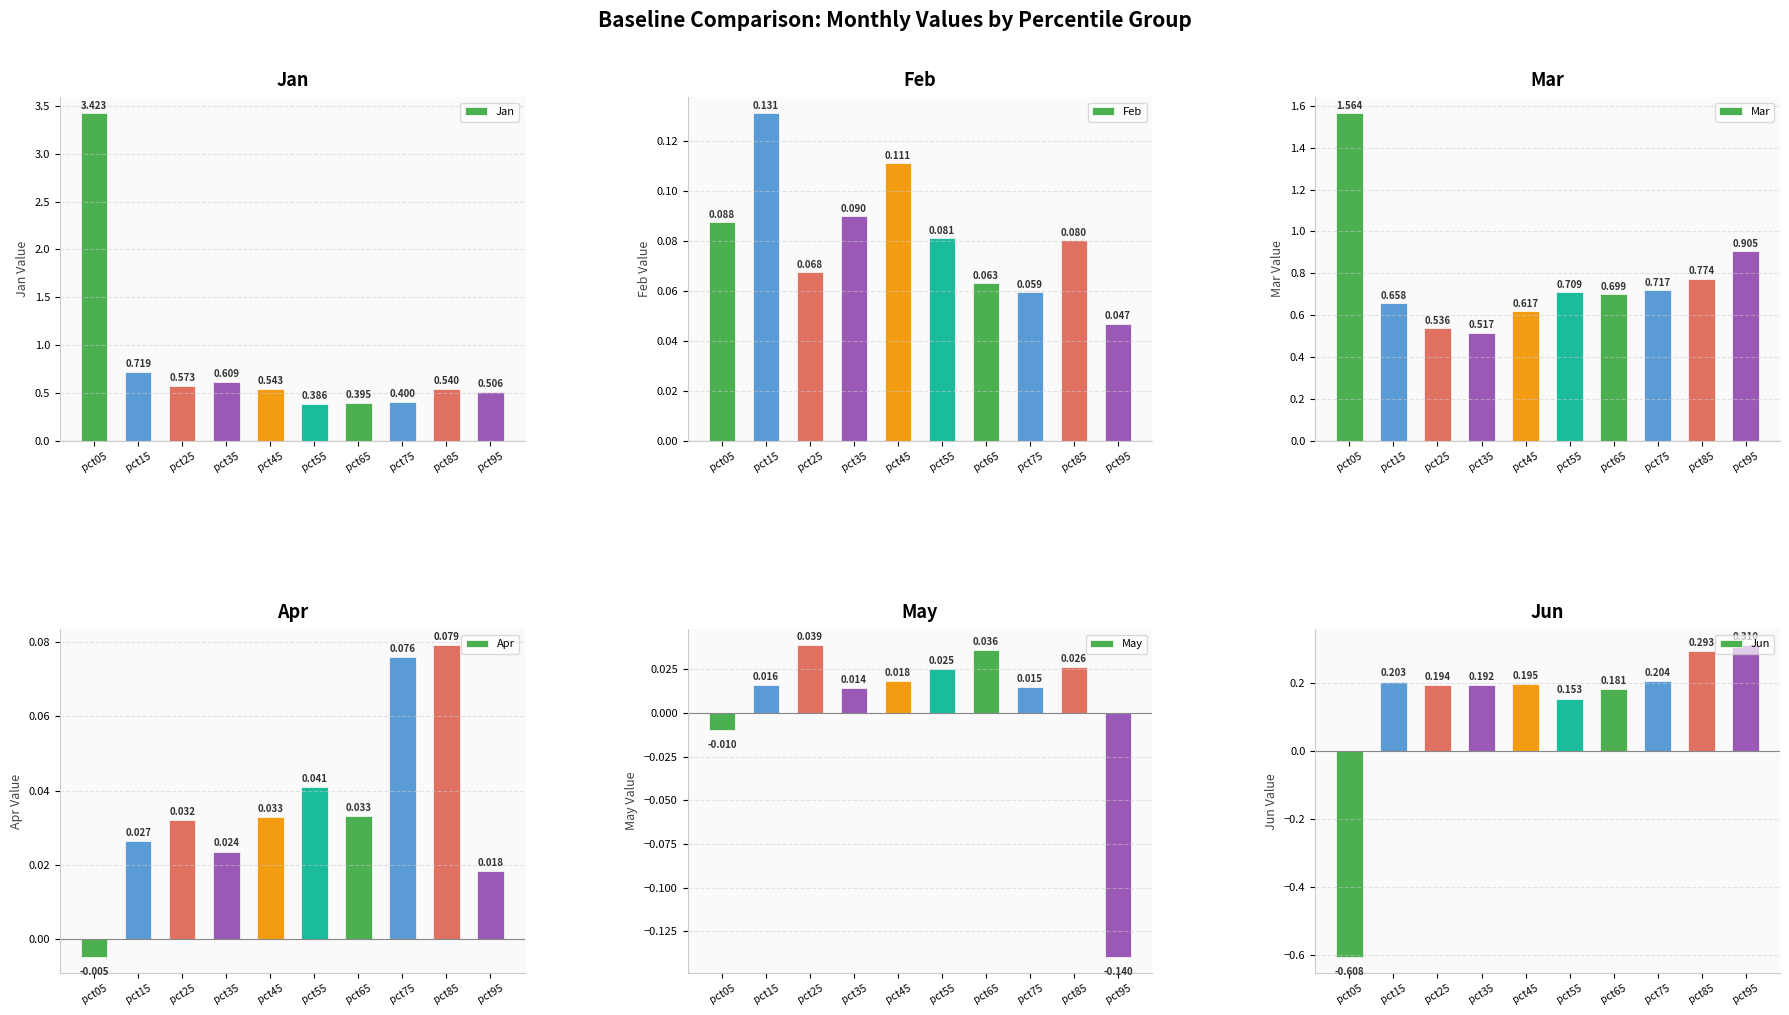

At which label does Jun first exceed 0?

pct15